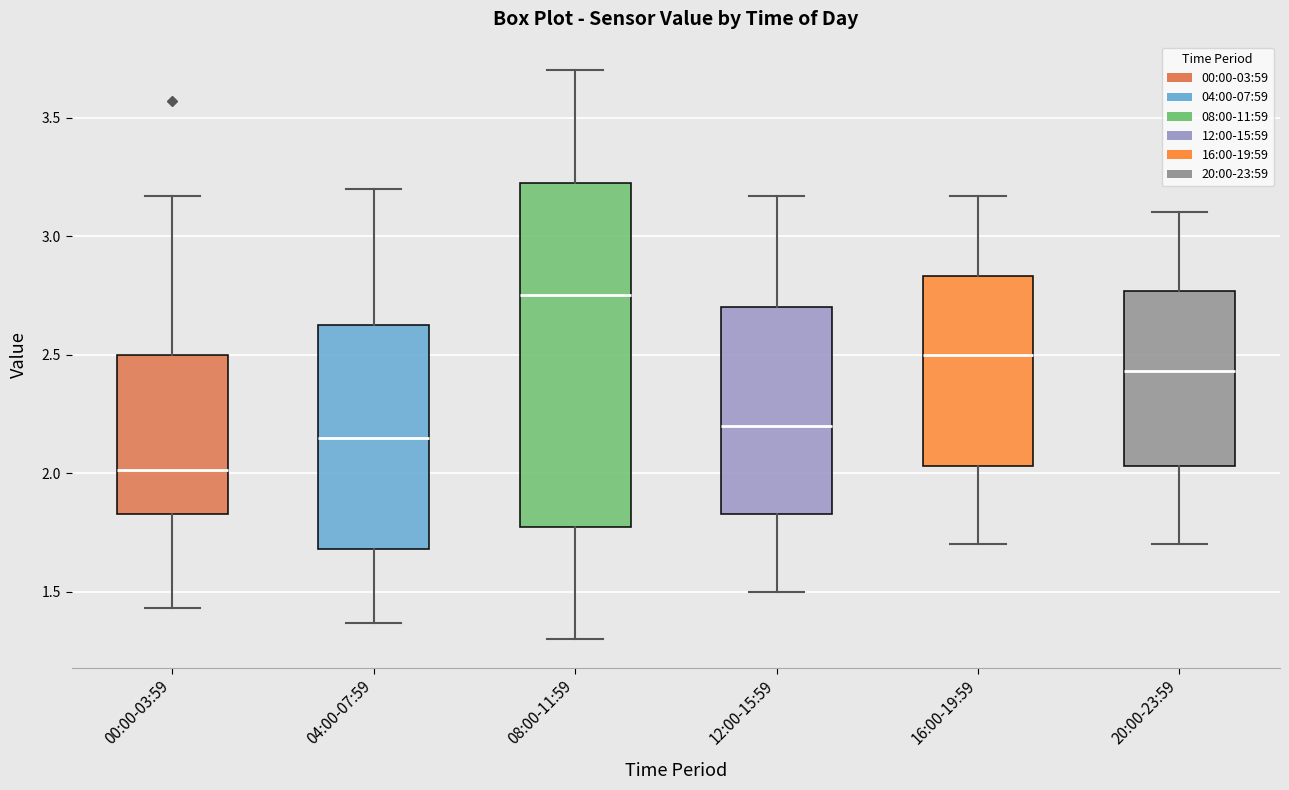

Comparing the boxes themselves (not the whiskers), which one is the tallest?

08:00-11:59